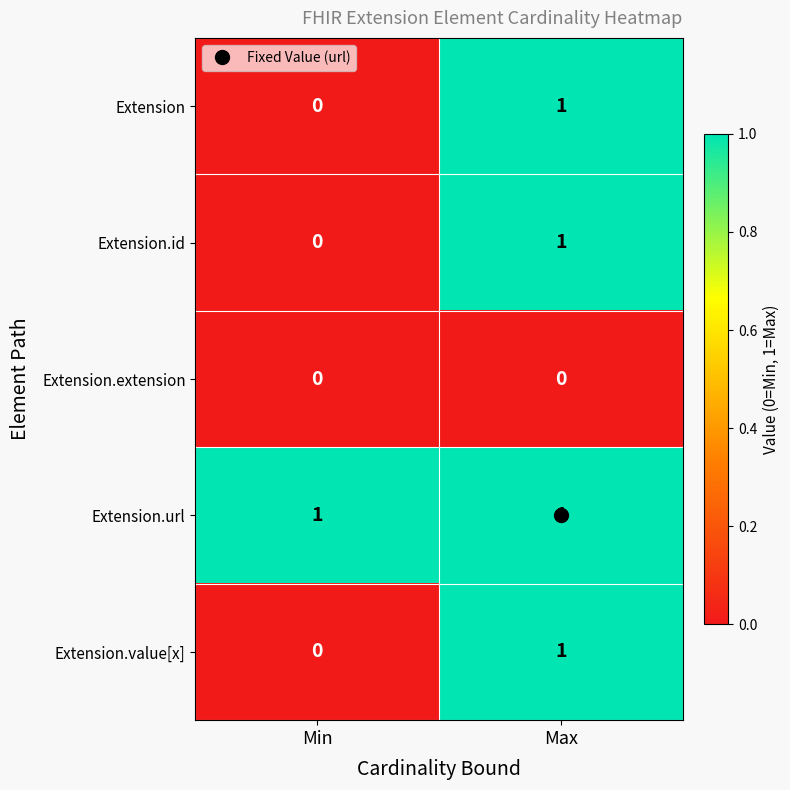

Is it true that Extension equals -1 at Min?

False